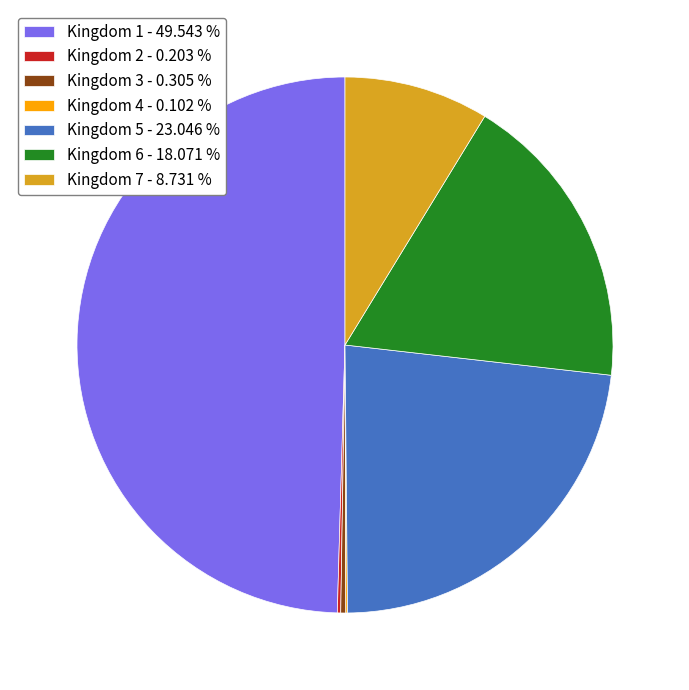

What is the largest slice in the pie chart?

Kingdom 1 - 49.543 %